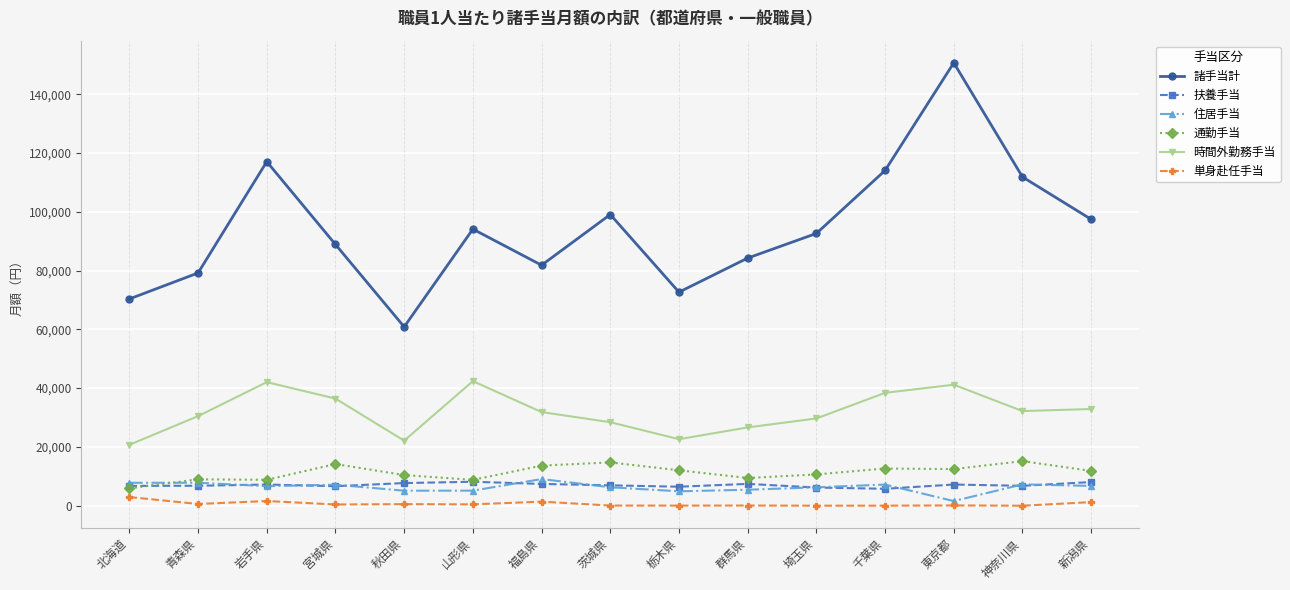

What value does the 諸手当計 series have at 埼玉県?

92621